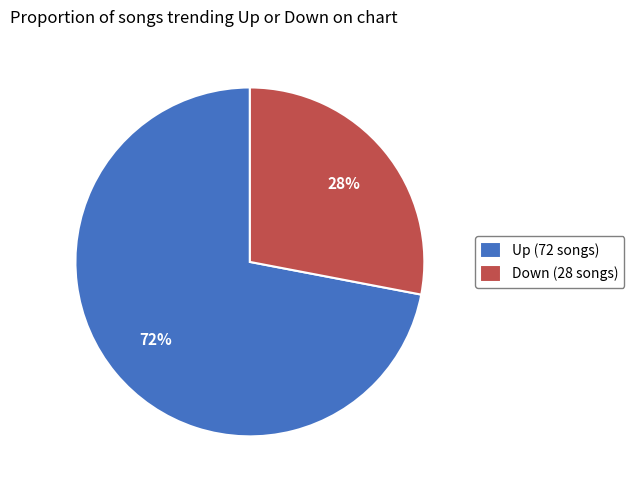

Is it true that Up (72 songs) is 72% of the pie?

True